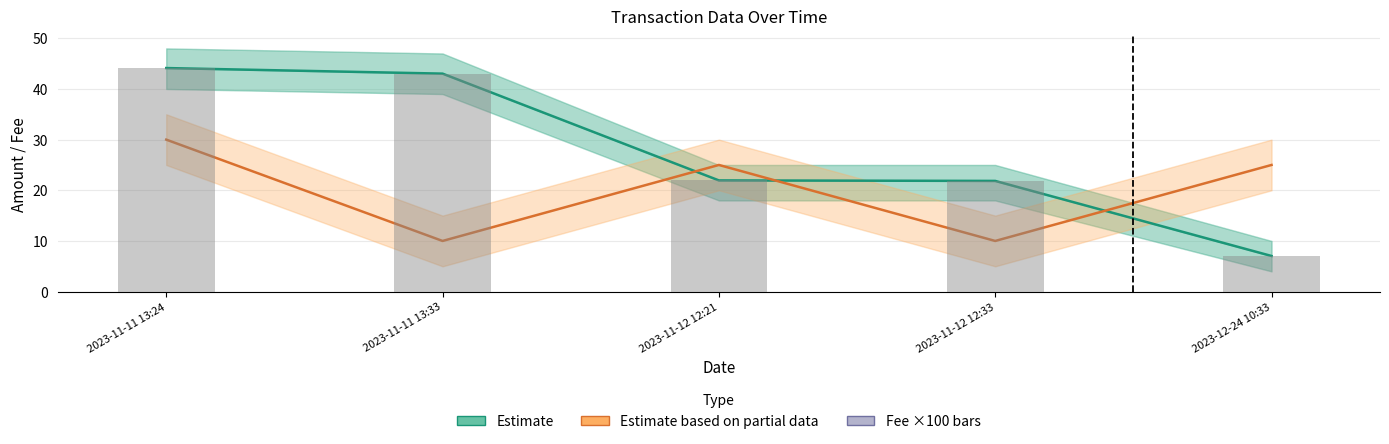

What is the label of the 5th bar from the right?

2023-11-11 13:24